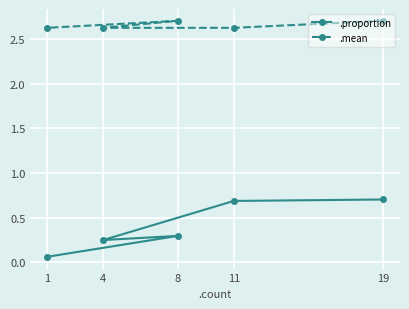

Read the .proportion value at 1.

0.1